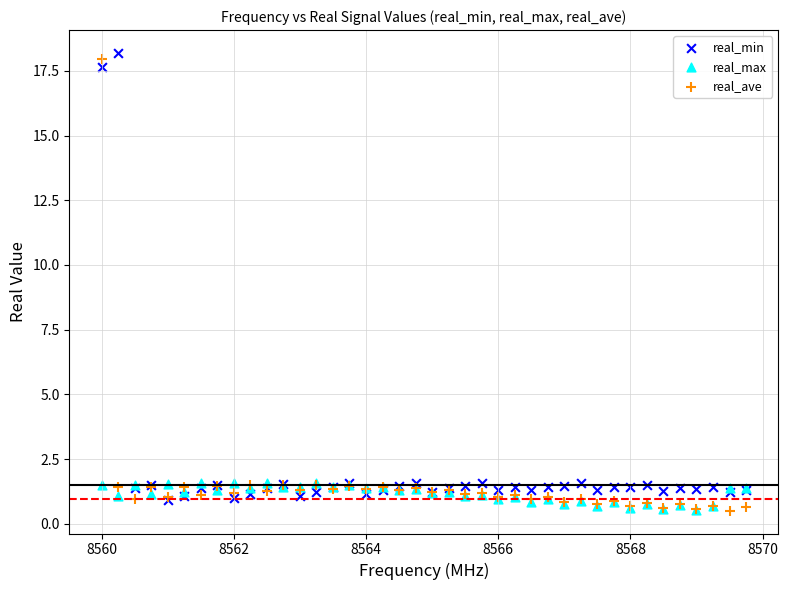

Which series has the widest spread of Y values?

real_ave